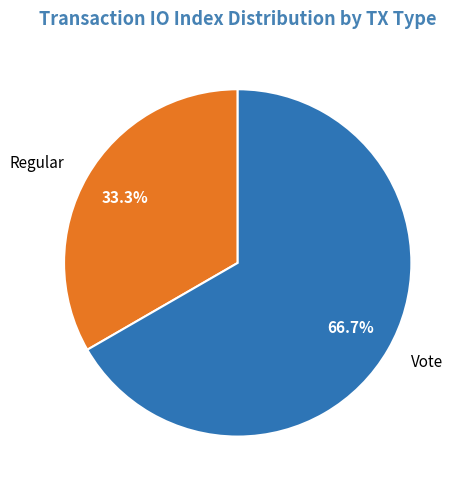

To the nearest percent, what portion does Vote represent?

67%